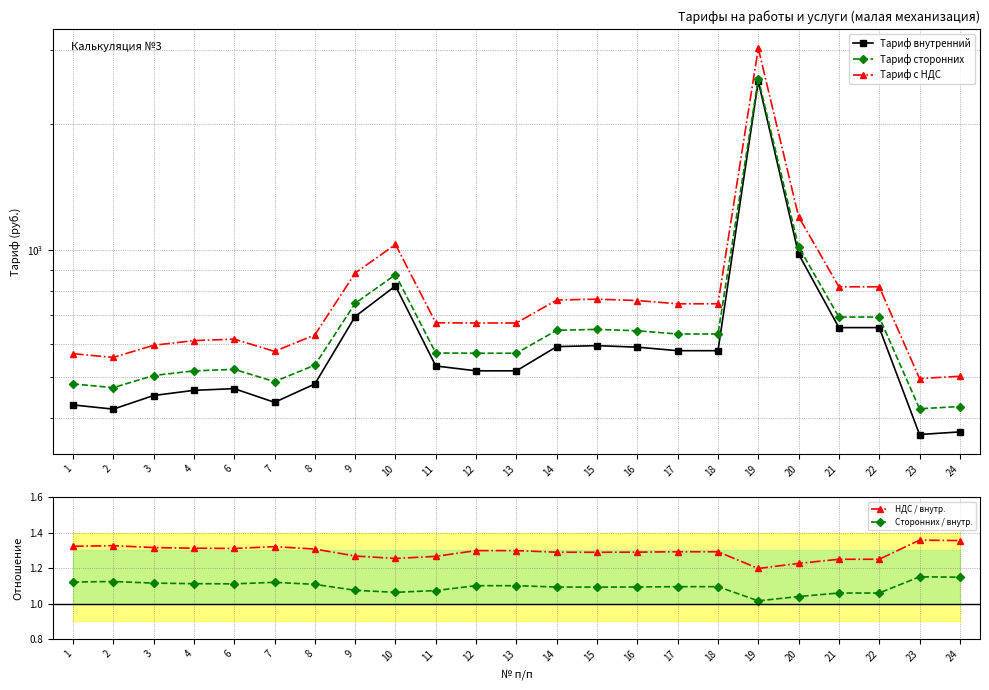

Reading left to right, transcribe all the data shown in this chart.

Тариф внутренний: 1=428.9	2=419.1	3=451.6	4=464.5	6=468.9	7=435.0	8=481.0	9=695.9	10=822.8	11=530.8	12=516.9	13=516.9	14=590.1	15=593.3	16=588.4	17=577.1	18=577.1	19=2521.1	20=979.7	21=654.9	22=654.9	23=364.8	24=370.0
Тариф сторонних: 1=481.1	2=471.4	3=503.8	4=516.8	6=521.1	7=487.2	8=533.3	9=748.1	10=875.0	11=569.8	12=569.2	13=569.2	14=645.3	15=648.5	16=643.6	17=632.3	18=632.3	19=2560.2	20=1018.8	21=693.9	22=693.9	23=419.9	24=425.2
Тариф с НДС: 1=567.7	2=556.3	3=594.5	4=609.8	6=614.9	7=575.0	8=629.3	9=882.8	10=1032.5	11=672.4	12=671.6	13=671.6	14=761.5	15=765.3	16=759.4	17=746.1	18=746.1	19=3021.0	20=1202.2	21=818.8	22=818.8	23=495.5	24=501.7
НДС / внутр.: 1=1.3	2=1.3	3=1.3	4=1.3	6=1.3	7=1.3	8=1.3	9=1.3	10=1.3	11=1.3	12=1.3	13=1.3	14=1.3	15=1.3	16=1.3	17=1.3	18=1.3	19=1.2	20=1.2	21=1.3	22=1.3	23=1.4	24=1.4
Сторонних / внутр.: 1=1.1	2=1.1	3=1.1	4=1.1	6=1.1	7=1.1	8=1.1	9=1.1	10=1.1	11=1.1	12=1.1	13=1.1	14=1.1	15=1.1	16=1.1	17=1.1	18=1.1	19=1.0	20=1.0	21=1.1	22=1.1	23=1.2	24=1.1